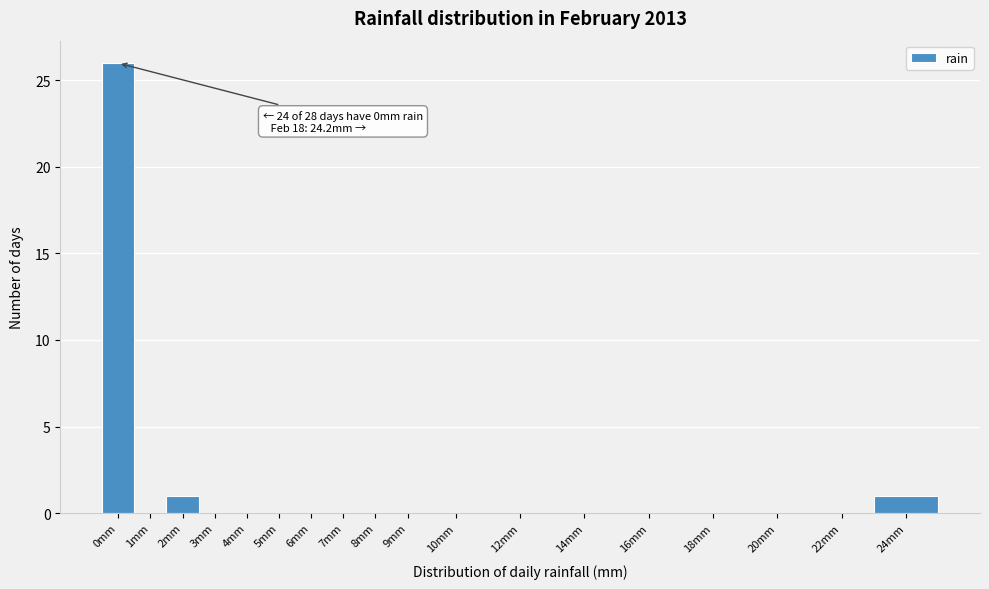

Reading right to left, list all the values displayed in this chart.

24mm=1	22mm=0	20mm=0	18mm=0	16mm=0	14mm=0	12mm=0	10mm=0	9mm=0	8mm=0	7mm=0	6mm=0	5mm=0	4mm=0	3mm=0	2mm=1	1mm=0	0mm=26